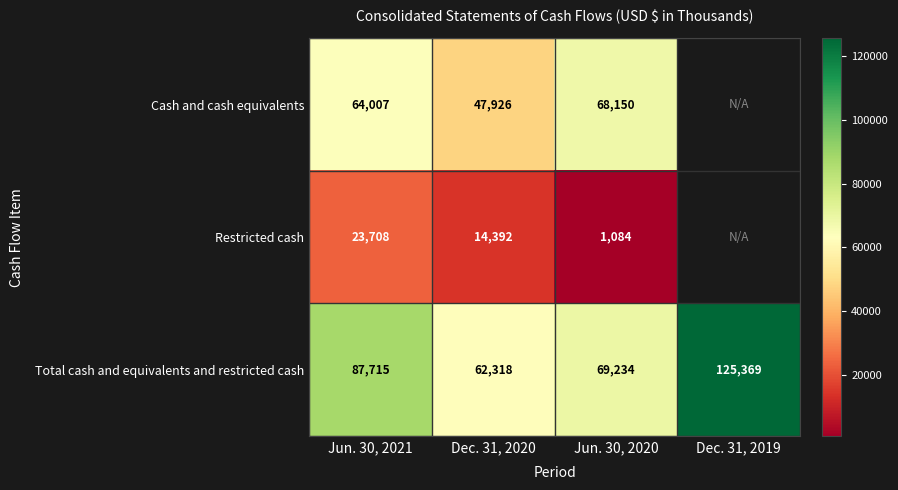

What is the spread (max minus min) of values at Dec. 31, 2020?

47926